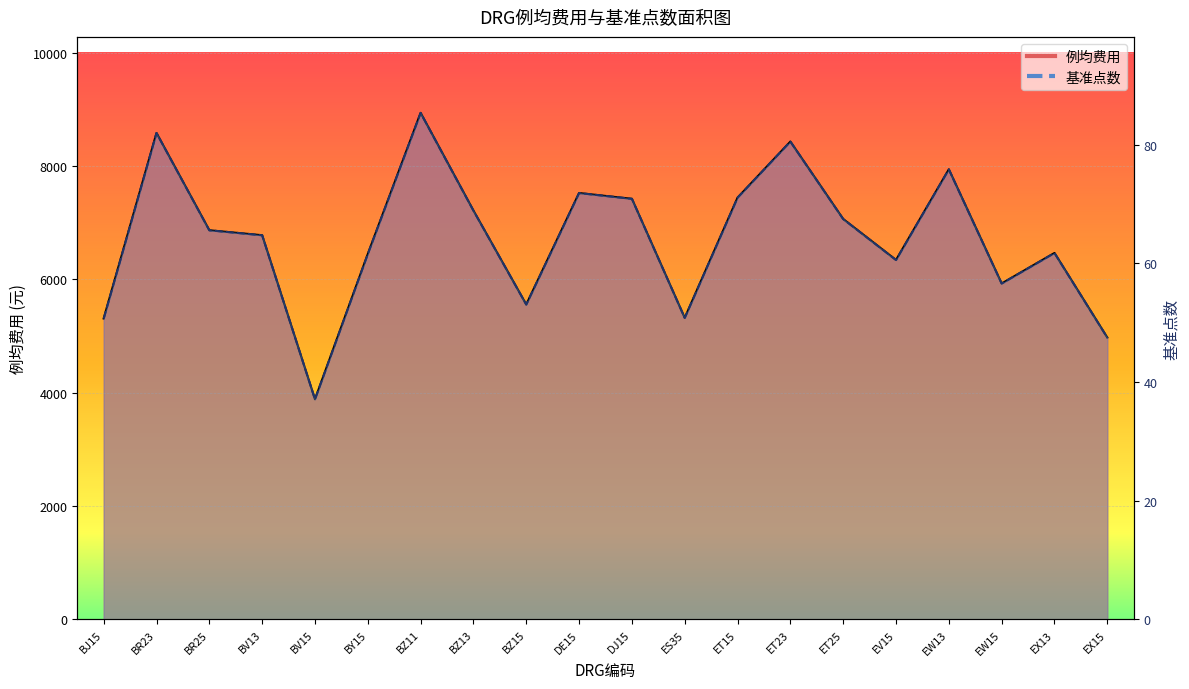

What is the value of the 基准点数 point at the 11th from the left?

70.9